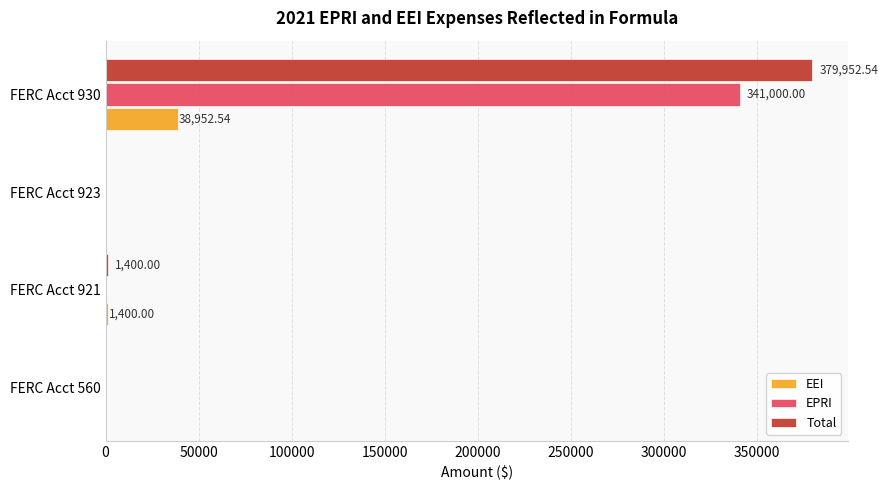

What is the sum of all EEI values?

40352.5